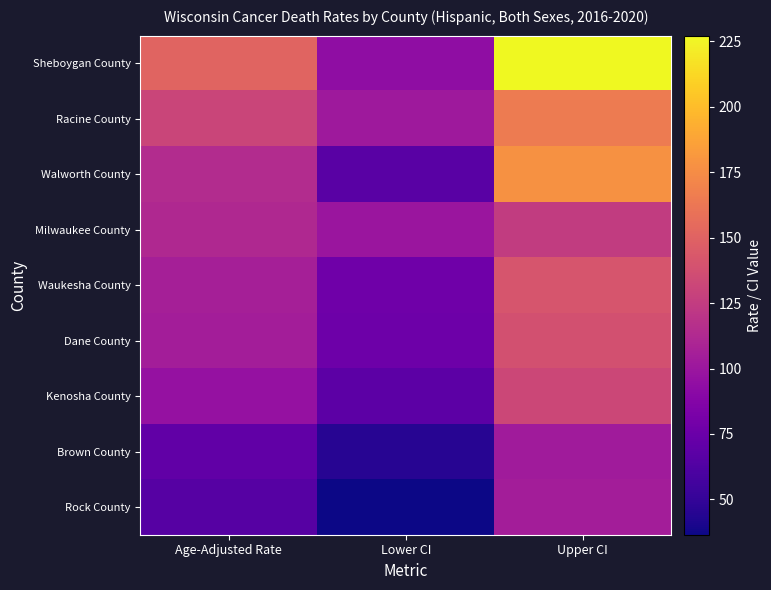

Which series has the widest spread of values?

Sheboygan County